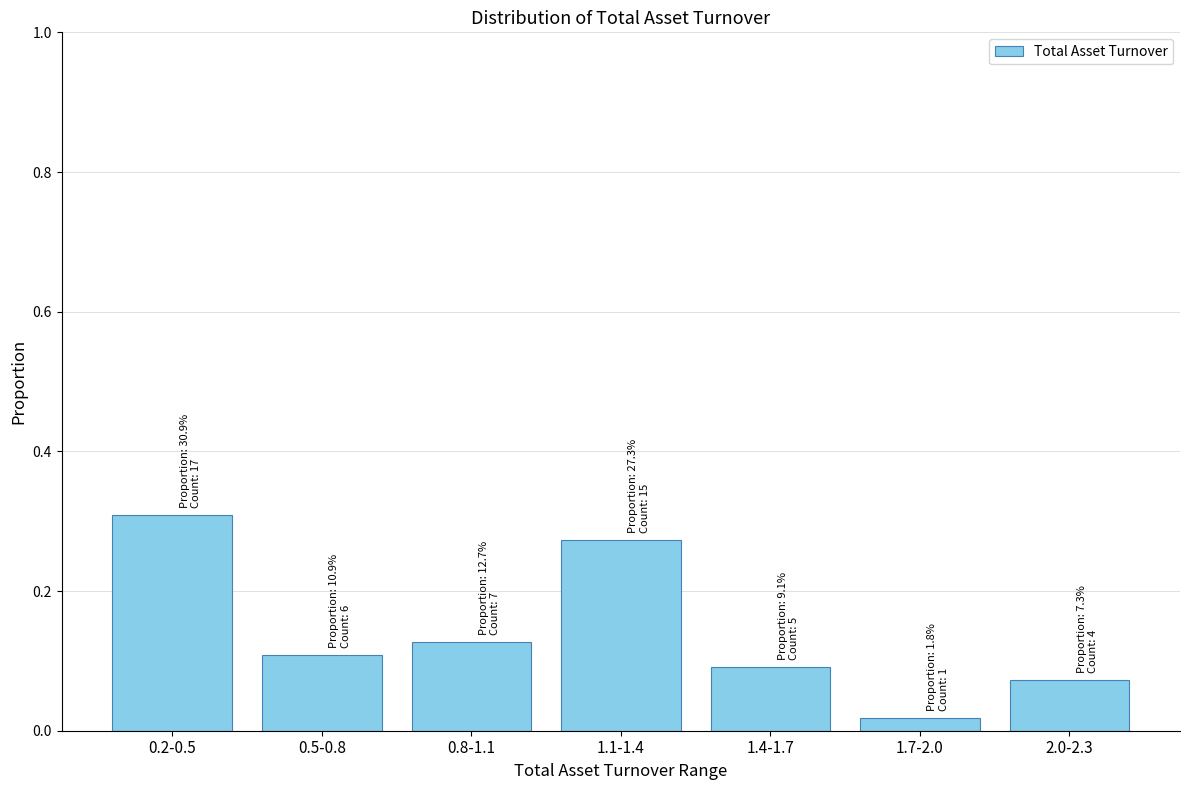

Between 1.1-1.4 and 1.4-1.7, which is larger?

1.1-1.4